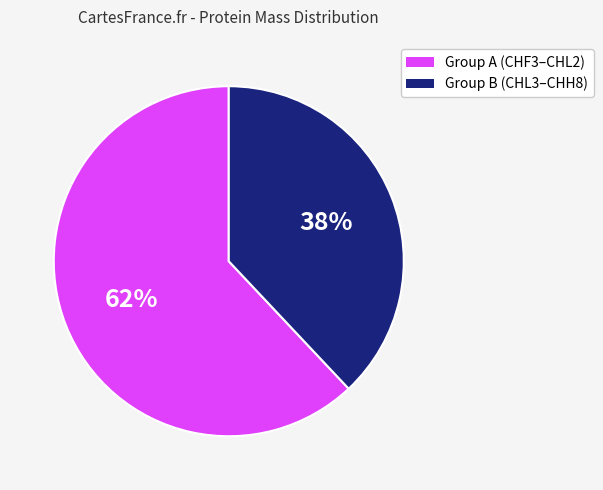

Is there a majority slice in this chart?

Yes